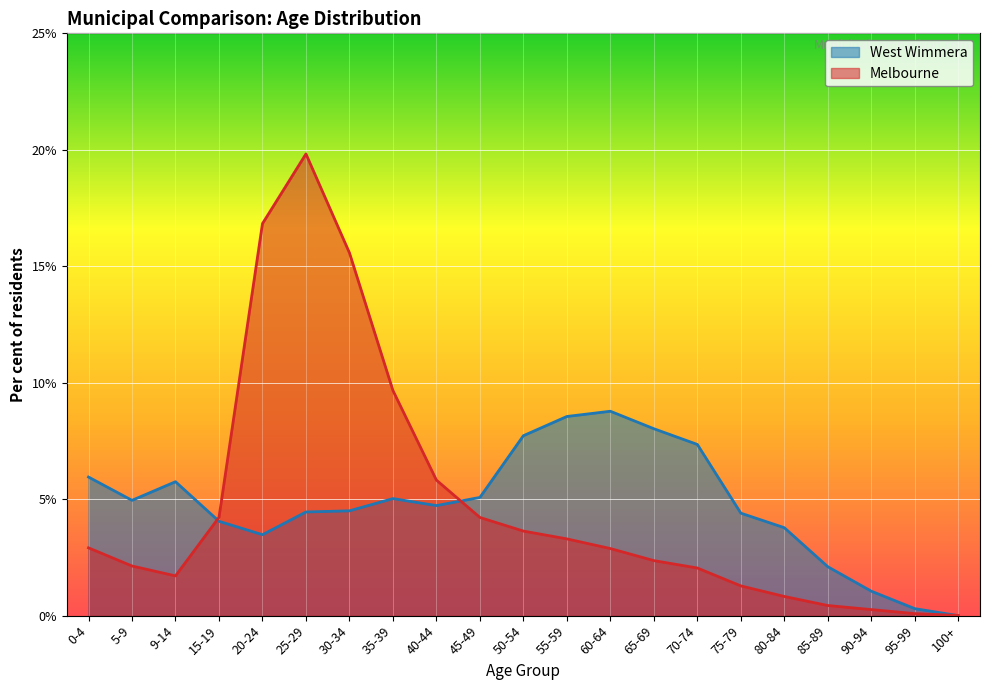

Which series ends up on top after the final intersection of Melbourne and West Wimmera?

Melbourne